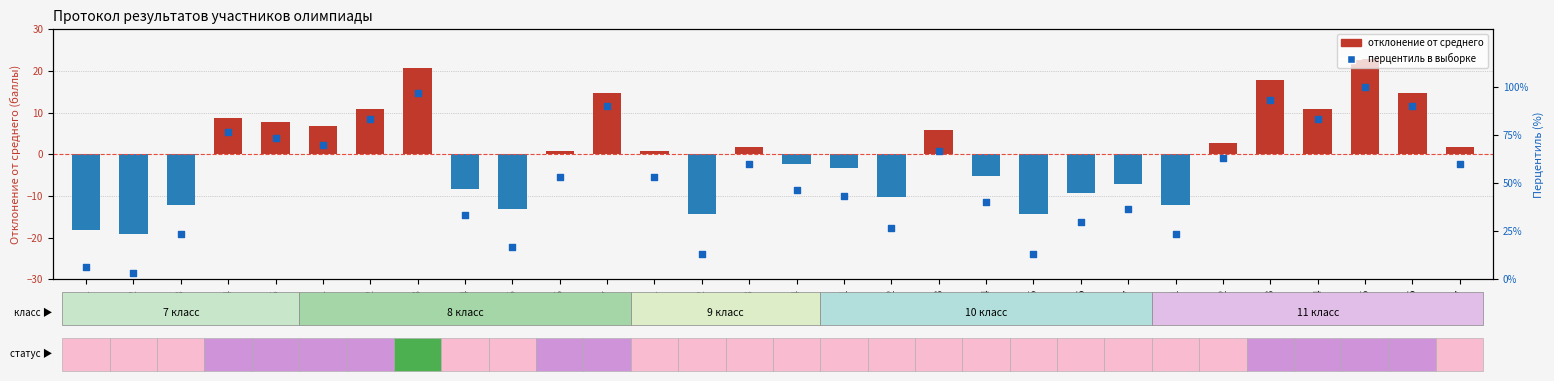

At how many categories does at least one series exceed 40?

18